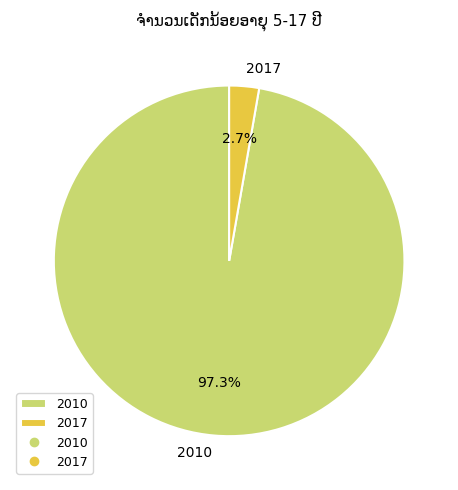

To the nearest percent, what is the average slice percentage?

50%